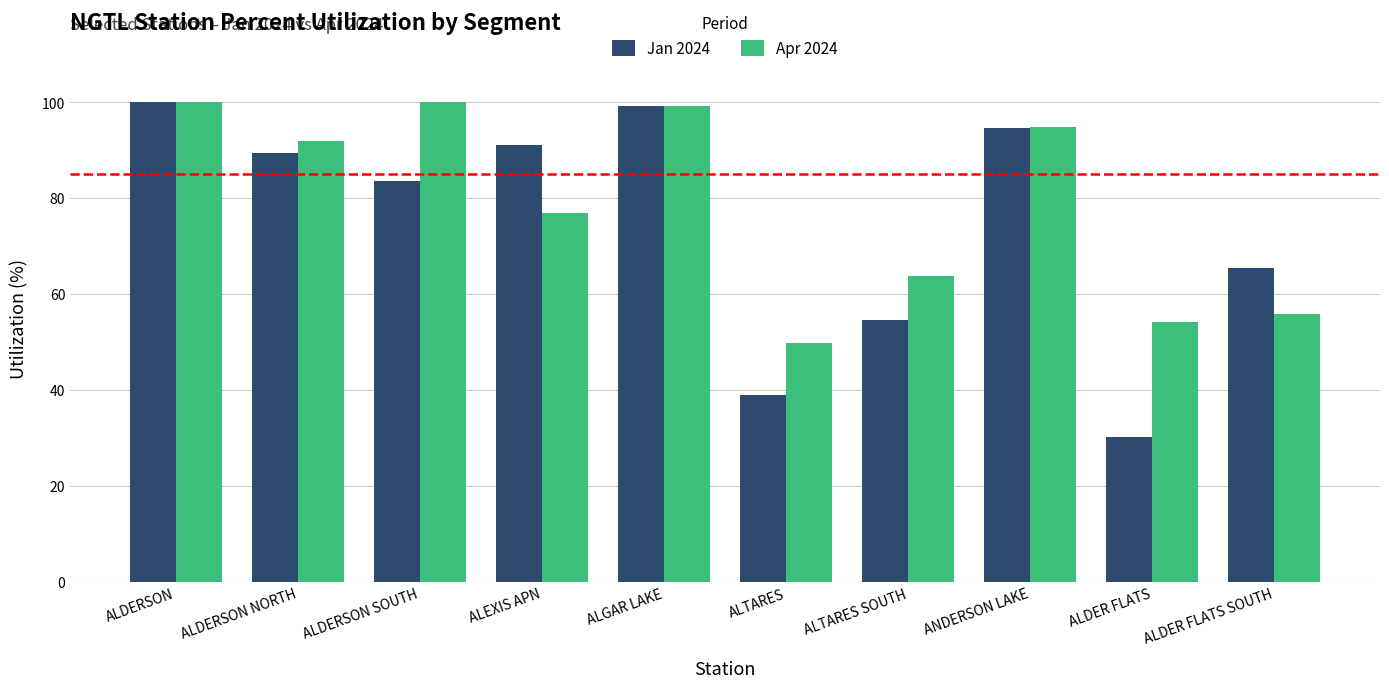

Reading left to right, extract all data points from this chart.

Jan 2024: ALDERSON=100.0	ALDERSON NORTH=89.4	ALDERSON SOUTH=83.5	ALEXIS APN=91.1	ALGAR LAKE=99.3	ALTARES=38.9	ALTARES SOUTH=54.5	ANDERSON LAKE=94.6	ALDER FLATS=30.1	ALDER FLATS SOUTH=65.5
Apr 2024: ALDERSON=100.0	ALDERSON NORTH=91.9	ALDERSON SOUTH=100.0	ALEXIS APN=76.8	ALGAR LAKE=99.3	ALTARES=49.8	ALTARES SOUTH=63.7	ANDERSON LAKE=94.9	ALDER FLATS=54.2	ALDER FLATS SOUTH=55.8